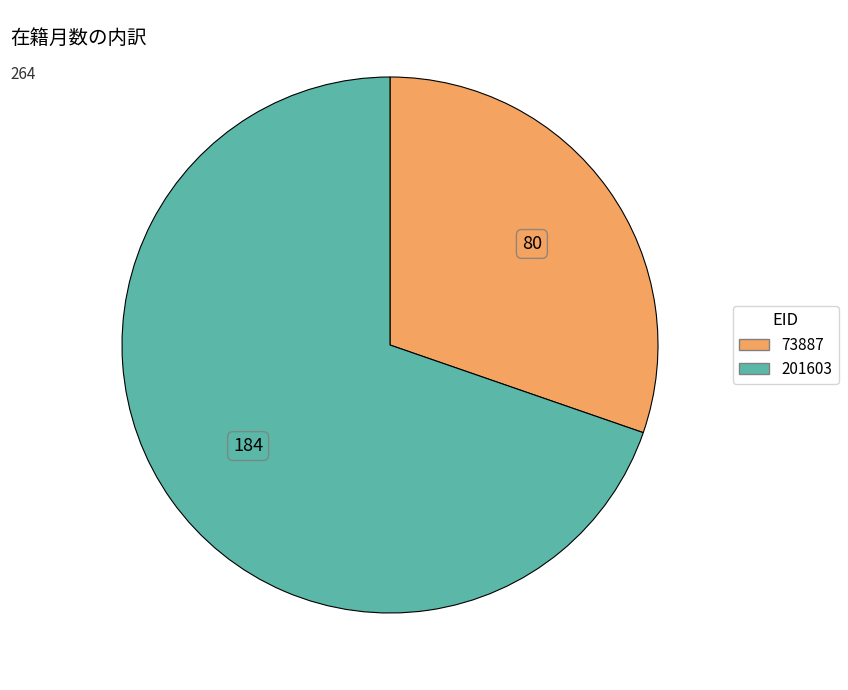

Do 201603 and 73887 together represent more than half of the pie?

Yes